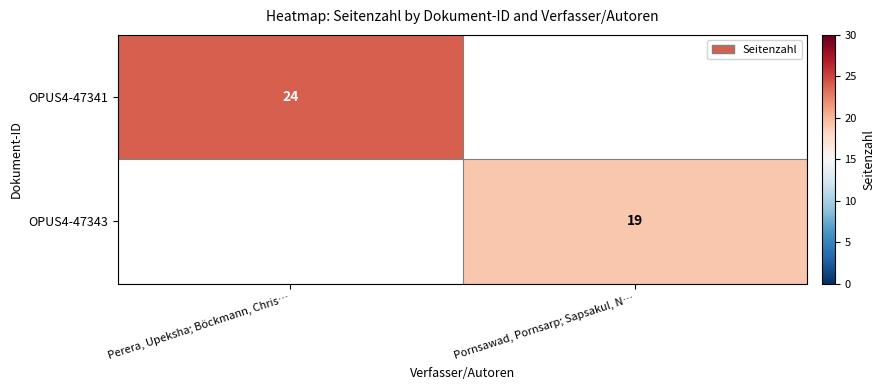

True or false: OPUS4-47341 has a value of 41 at Perera, Upeksha; Böckmann, Chris….

False